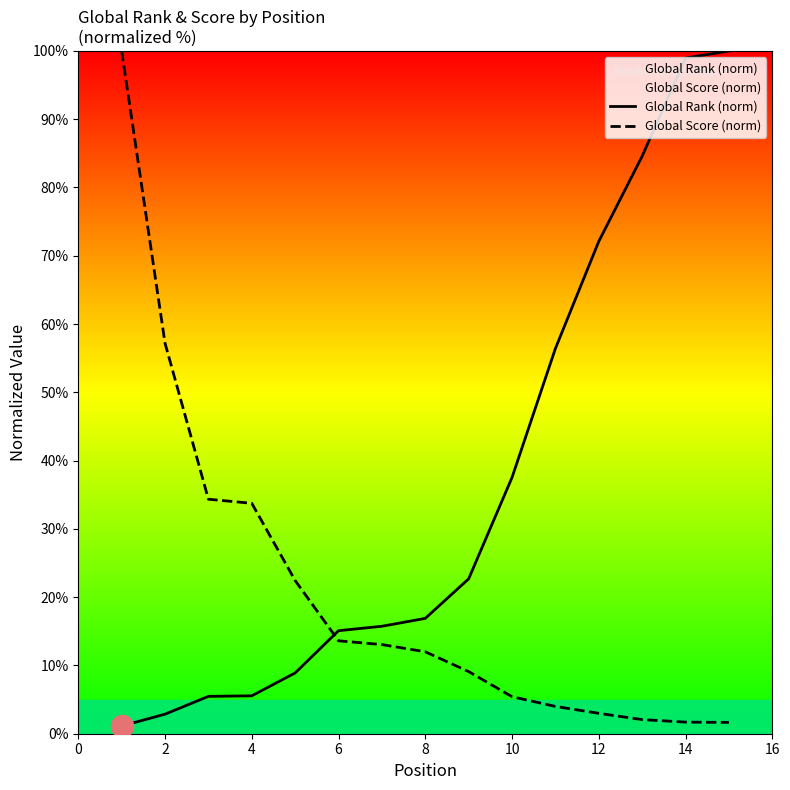

The Global Score (norm) series shows 33.7 at 4. True or false?

True